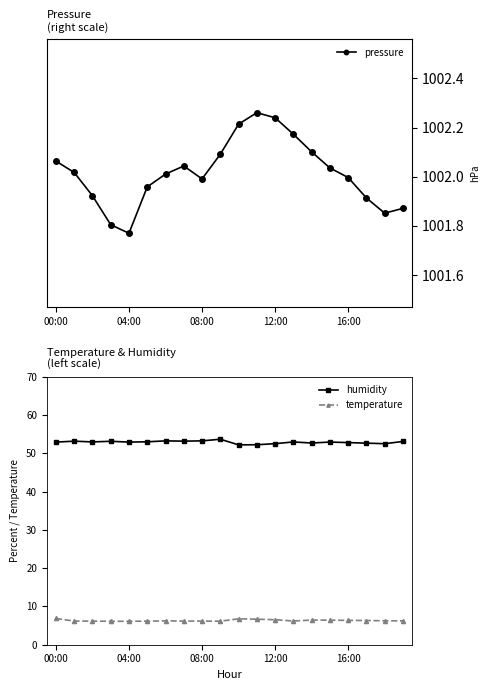

True or false: temperature and humidity intersect in this chart.

False